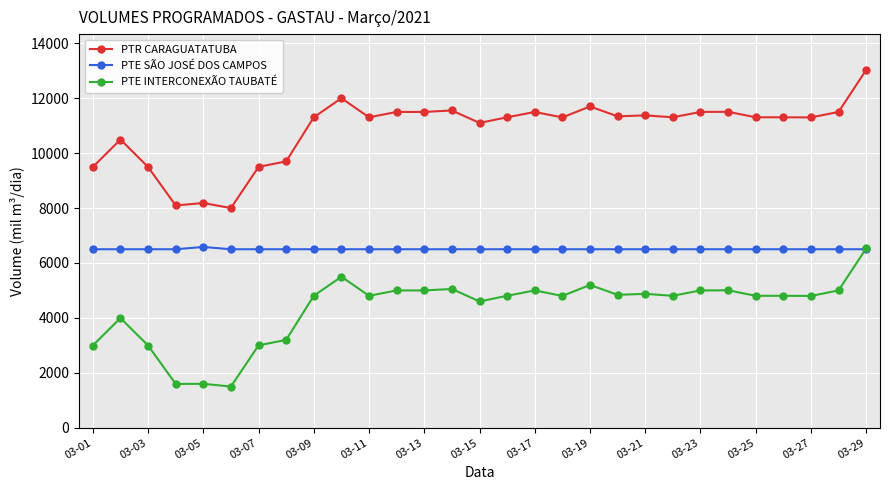

True or false: PTR CARAGUATATUBA and PTE SÃO JOSÉ DOS CAMPOS intersect in this chart.

False